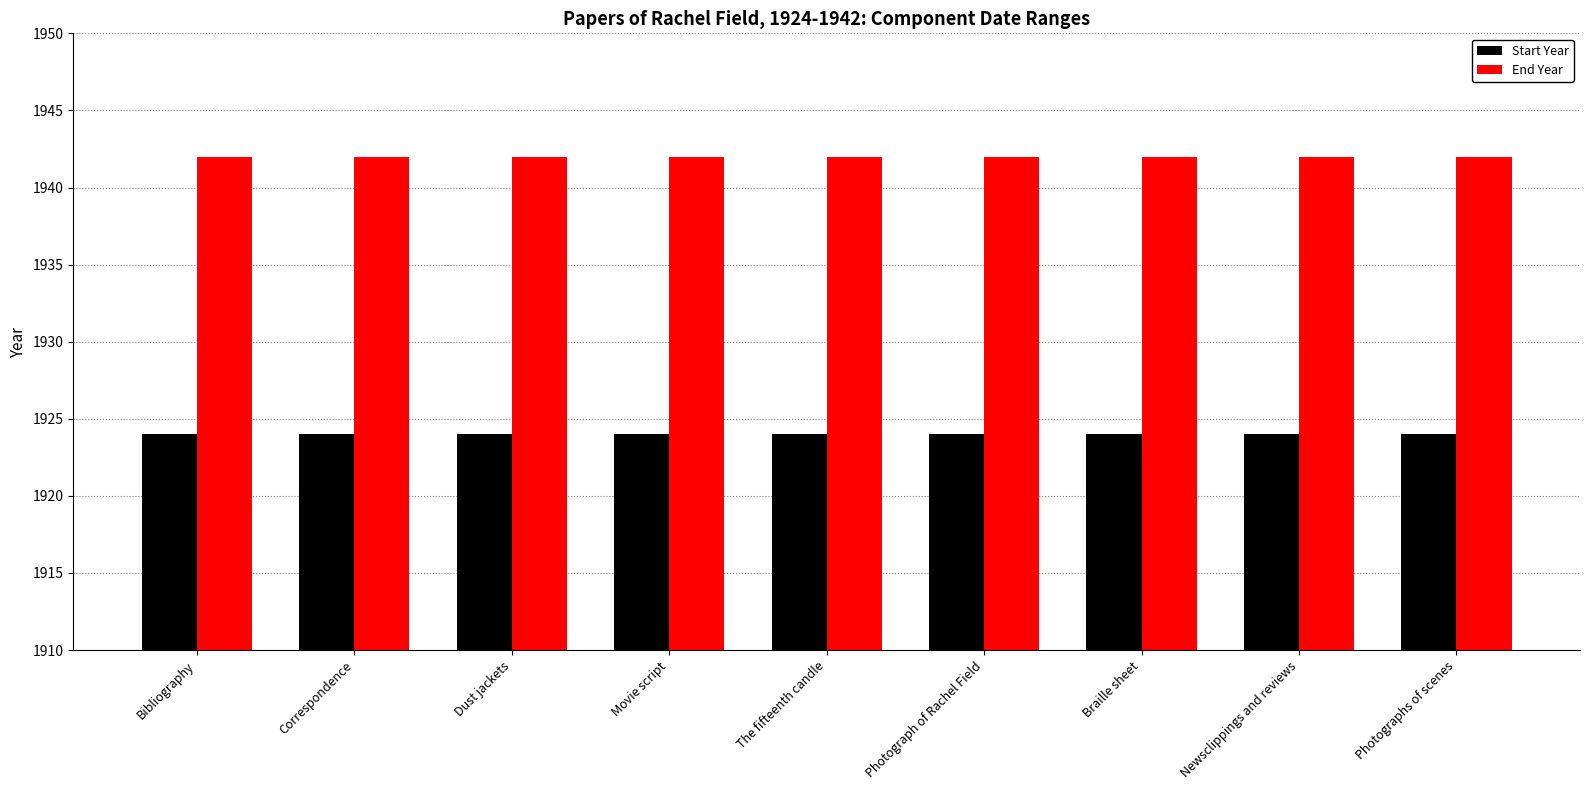

Which series has the largest total across all categories?

End Year